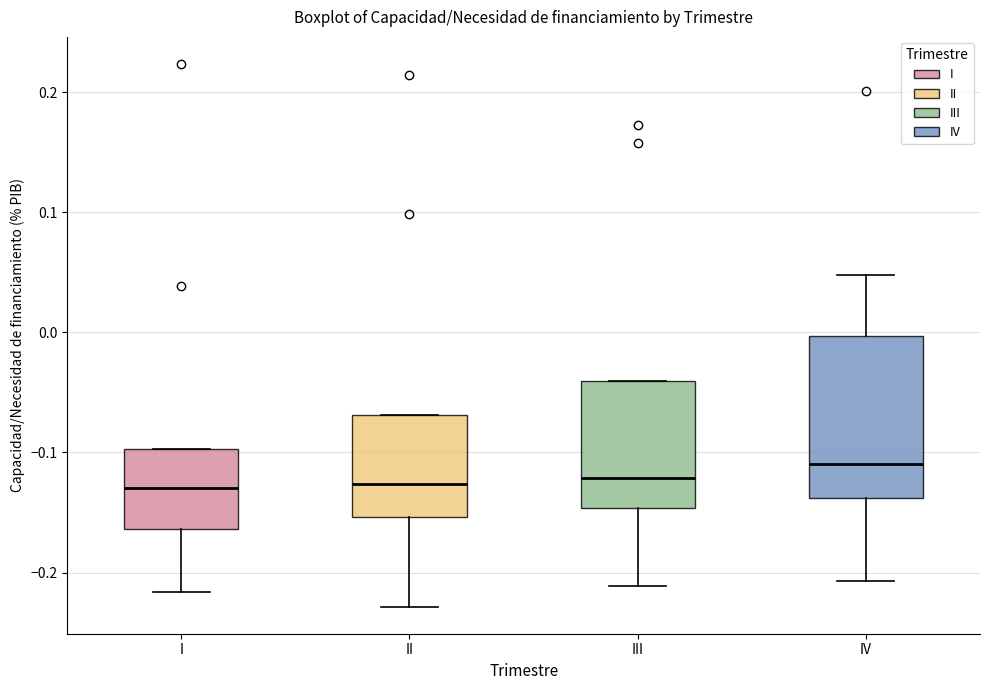

Where is the upper edge of the box for II on the y-axis? The values are not printed on the chart, so give them approximately, as read against the axis.

-0.07